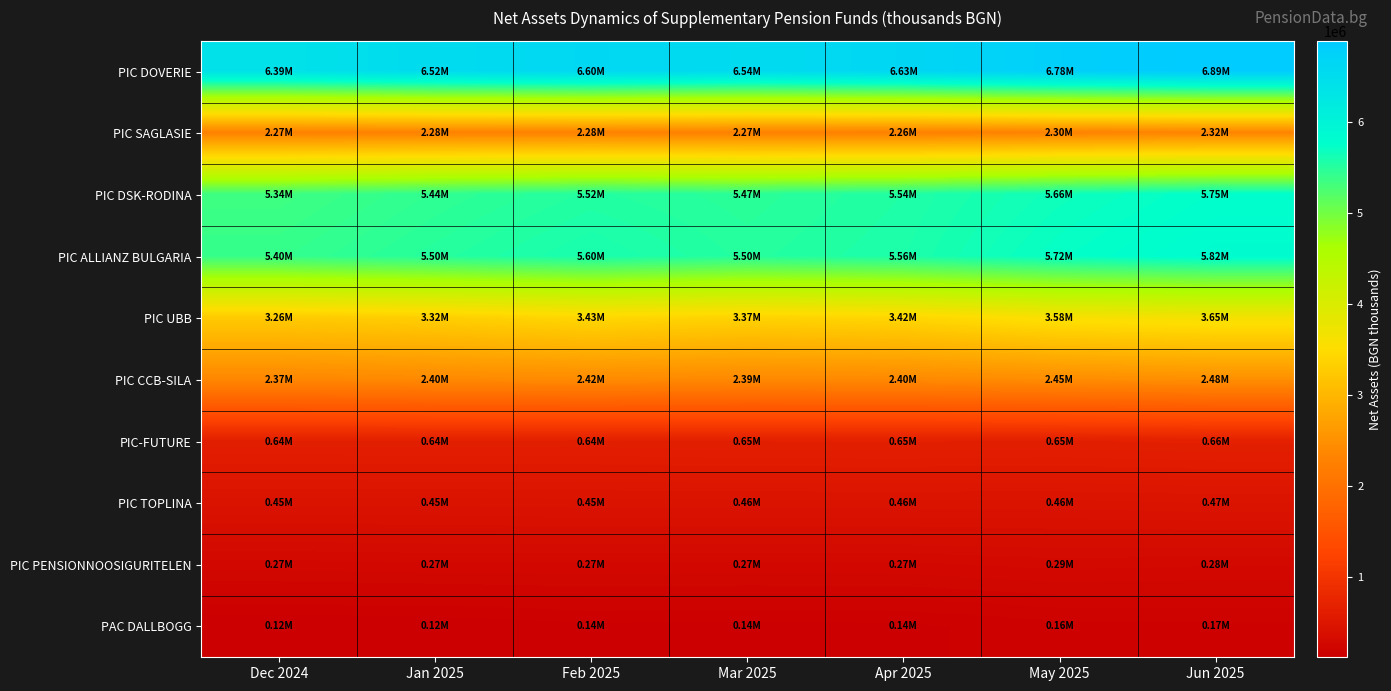

Reading left to right, what are all the values shown in this chart?

PIC DOVERIE: Dec 2024=6386998	Jan 2025=6520667	Feb 2025=6604231	Mar 2025=6535093	Apr 2025=6626322	May 2025=6779631	Jun 2025=6886661
PIC SAGLASIE: Dec 2024=2271499	Jan 2025=2283135	Feb 2025=2282065	Mar 2025=2268232	Apr 2025=2261127	May 2025=2297332	Jun 2025=2319729
PIC DSK-RODINA: Dec 2024=5338560	Jan 2025=5436209	Feb 2025=5518625	Mar 2025=5469247	Apr 2025=5538992	May 2025=5658096	Jun 2025=5753177
PIC ALLIANZ BULGARIA: Dec 2024=5400512	Jan 2025=5498982	Feb 2025=5595389	Mar 2025=5502431	Apr 2025=5562203	May 2025=5718186	Jun 2025=5816173
PIC UBB: Dec 2024=3256757	Jan 2025=3315481	Feb 2025=3427957	Mar 2025=3366707	Apr 2025=3415551	May 2025=3583507	Jun 2025=3651295
PIC CCB-SILA: Dec 2024=2367273	Jan 2025=2399464	Feb 2025=2421803	Mar 2025=2392871	Apr 2025=2402069	May 2025=2448113	Jun 2025=2484907
PIC-FUTURE: Dec 2024=642191	Jan 2025=643834	Feb 2025=641785	Mar 2025=651035	Apr 2025=652985	May 2025=647224	Jun 2025=658127
PIC TOPLINA: Dec 2024=446358	Jan 2025=447907	Feb 2025=452868	Mar 2025=455048	Apr 2025=455227	May 2025=455569	Jun 2025=465396
PIC PENSIONNOOSIGURITELEN: Dec 2024=267153	Jan 2025=273274	Feb 2025=274253	Mar 2025=272228	Apr 2025=272878	May 2025=289477	Jun 2025=282638
PAC DALLBOGG: Dec 2024=120443	Jan 2025=123853	Feb 2025=140158	Mar 2025=137875	Apr 2025=140367	May 2025=162342	Jun 2025=167147